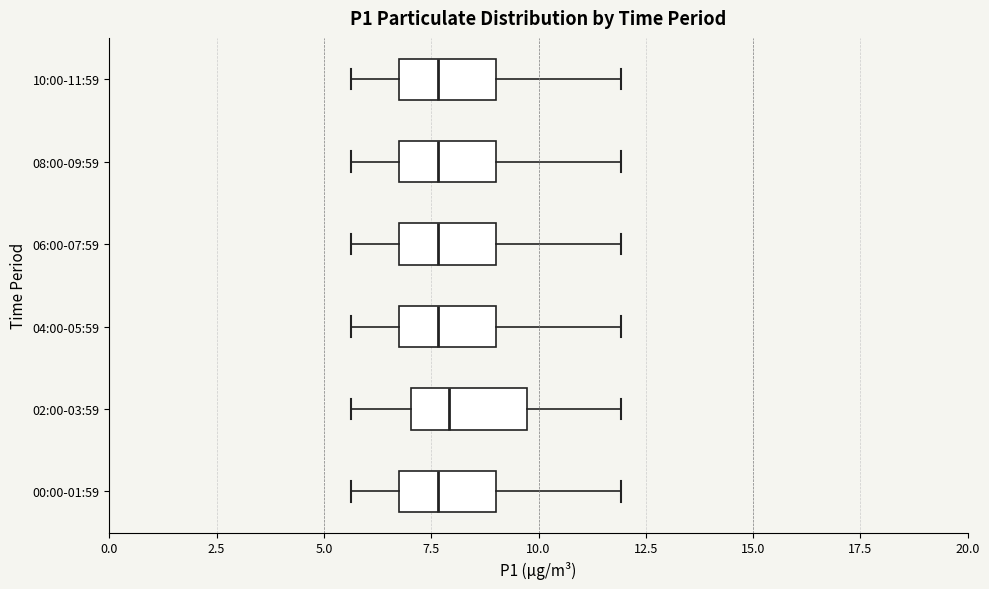

Reading bottom to top, read every box against the x-axis: the position of its median line, the range the box covers, and the ends of its whiskers. The values are not printed on the chart, so give them approximately, as read against the axis.

00:00-01:59: median 7.5, box 7.0 to 9.0, whiskers 5.5 to 12.0
02:00-03:59: median 8.0, box 7.0 to 9.5, whiskers 5.5 to 12.0
04:00-05:59: median 7.5, box 7.0 to 9.0, whiskers 5.5 to 12.0
06:00-07:59: median 7.5, box 7.0 to 9.0, whiskers 5.5 to 12.0
08:00-09:59: median 7.5, box 7.0 to 9.0, whiskers 5.5 to 12.0
10:00-11:59: median 7.5, box 7.0 to 9.0, whiskers 5.5 to 12.0